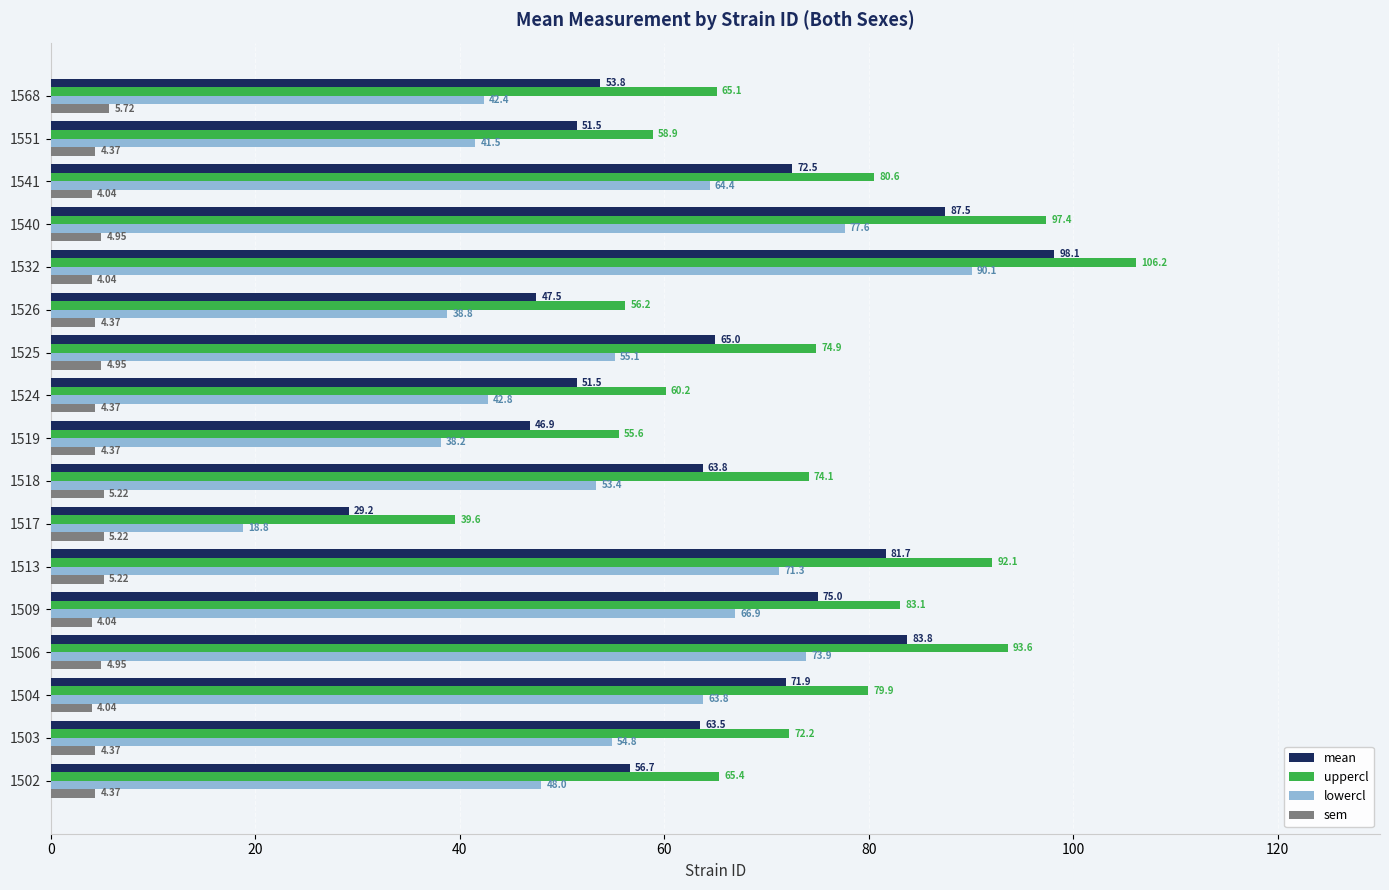

At how many categories does at least one series exceed 9?

17